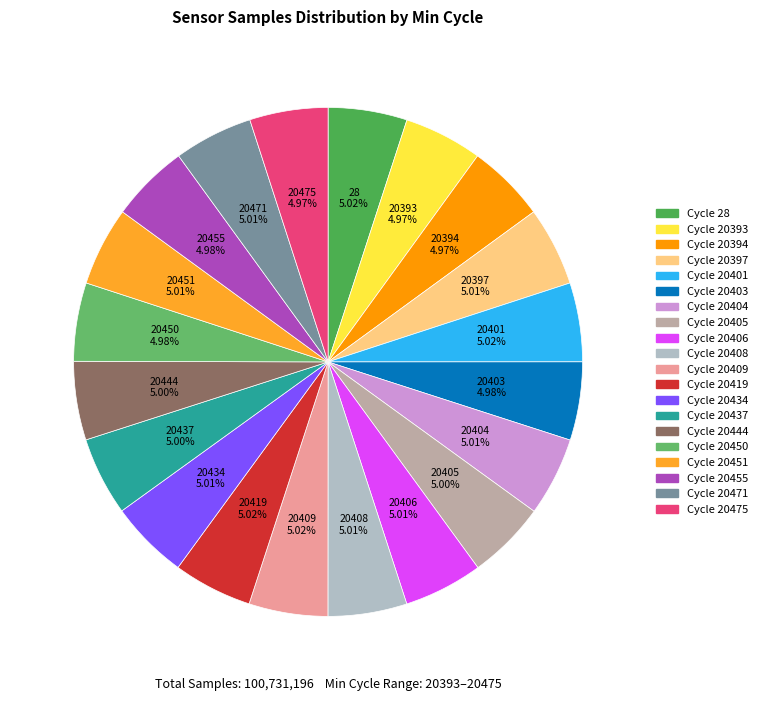

Count the number of slices in the pie.

20